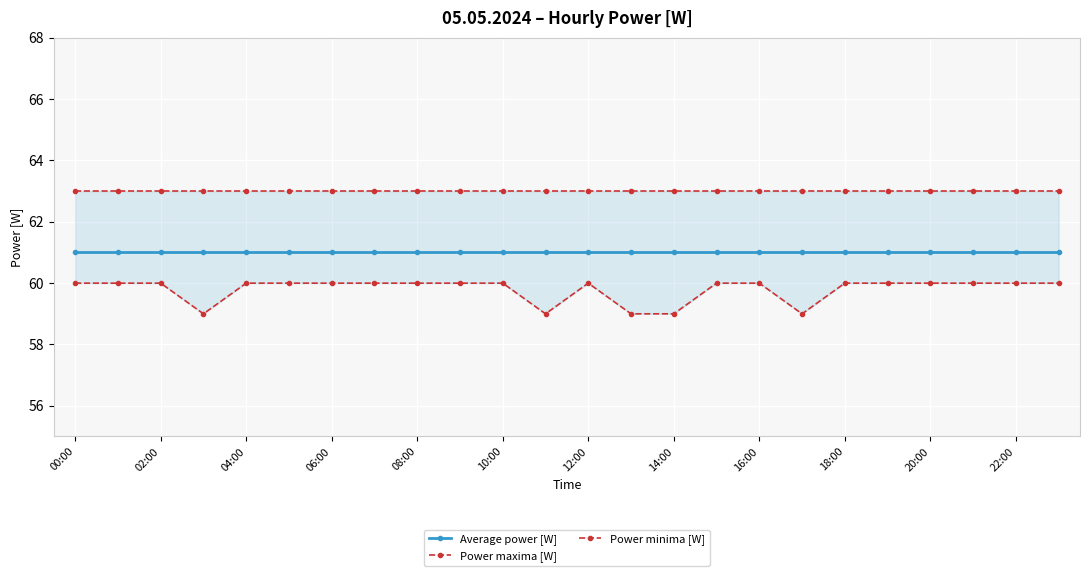

True or false: Power maxima [W] has a value of 63 at 20:00.

True